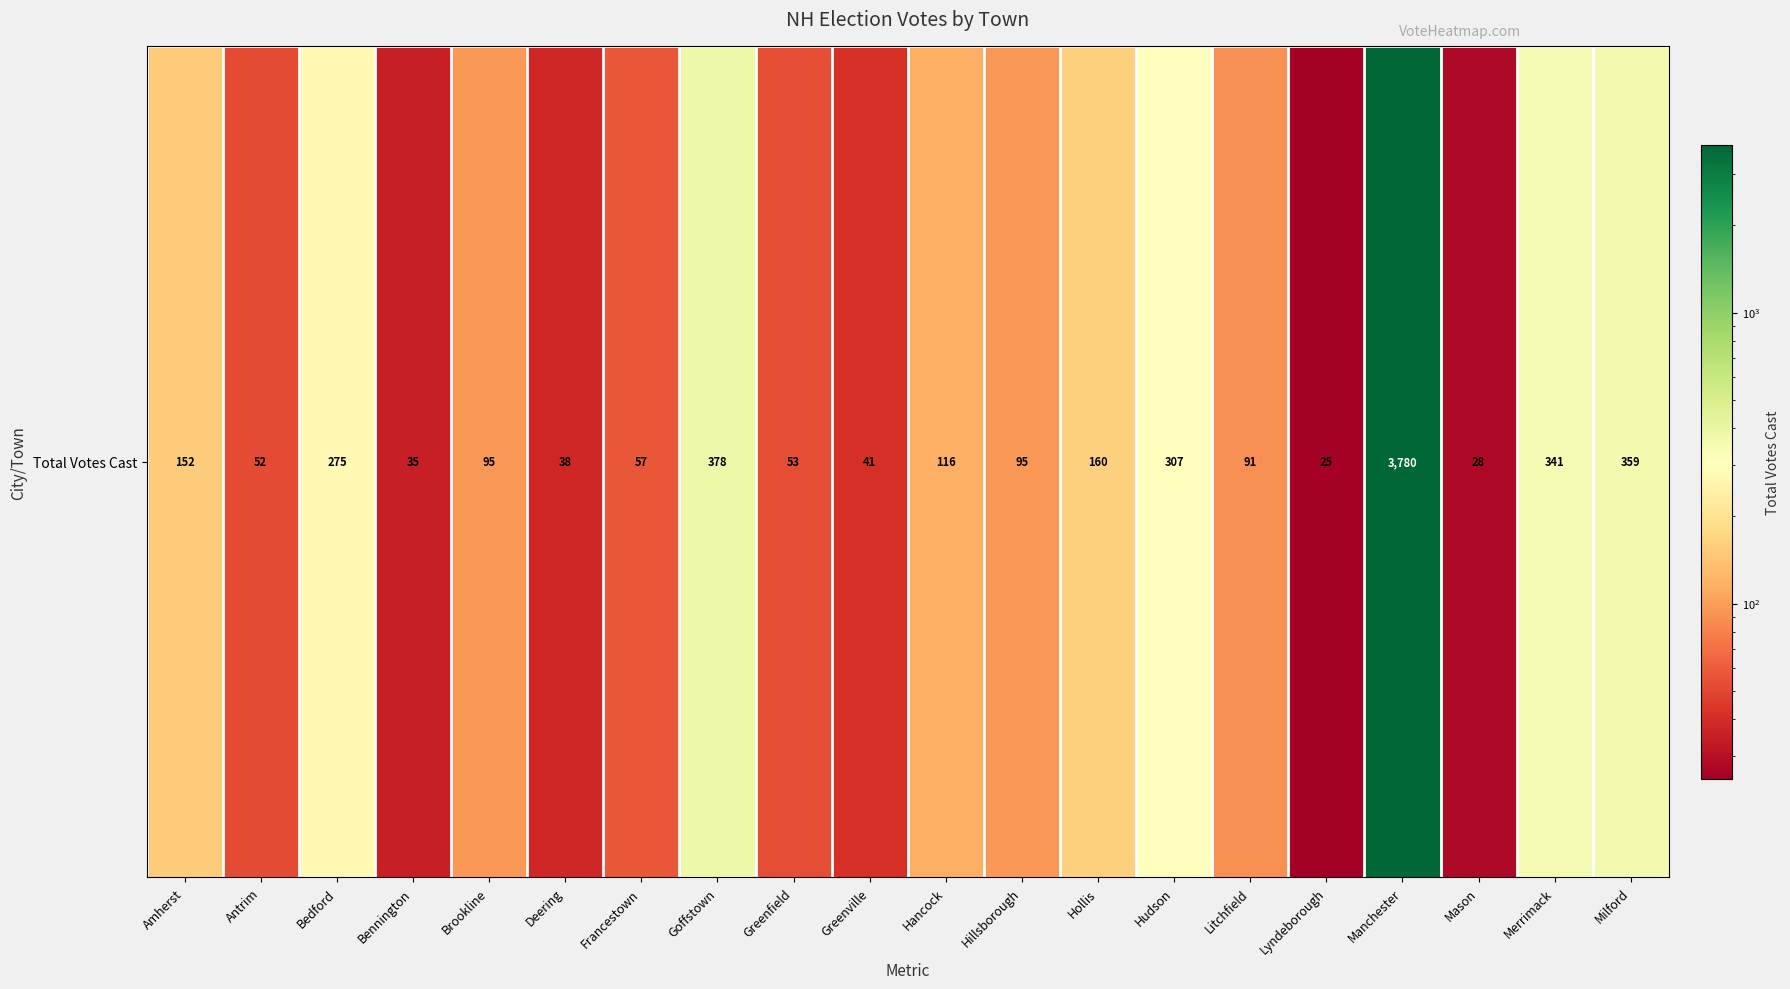

List the labels in order of value, largest first.

Manchester, Goffstown, Milford, Merrimack, Hudson, Bedford, Hollis, Amherst, Hancock, Brookline, Hillsborough, Litchfield, Francestown, Greenfield, Antrim, Greenville, Deering, Bennington, Mason, Lyndeborough